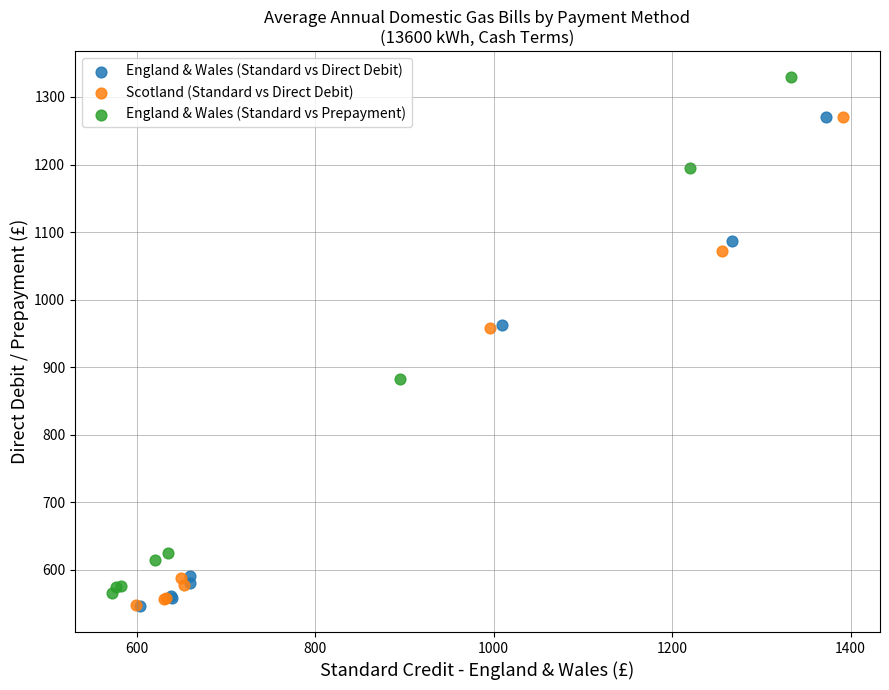

Which series has the widest spread of Y values?

England & Wales (Standard vs Prepayment)